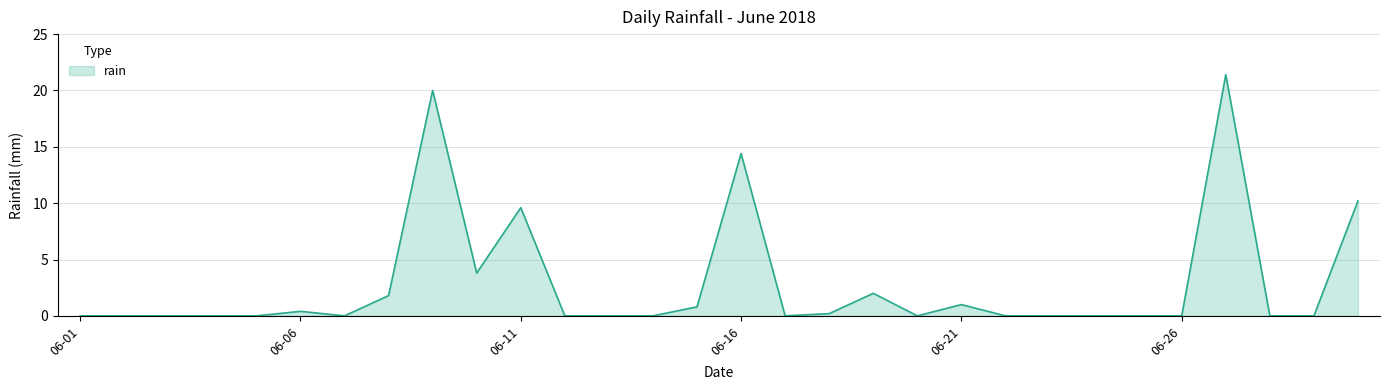

What is the difference between the second highest and minimum values?

20.0